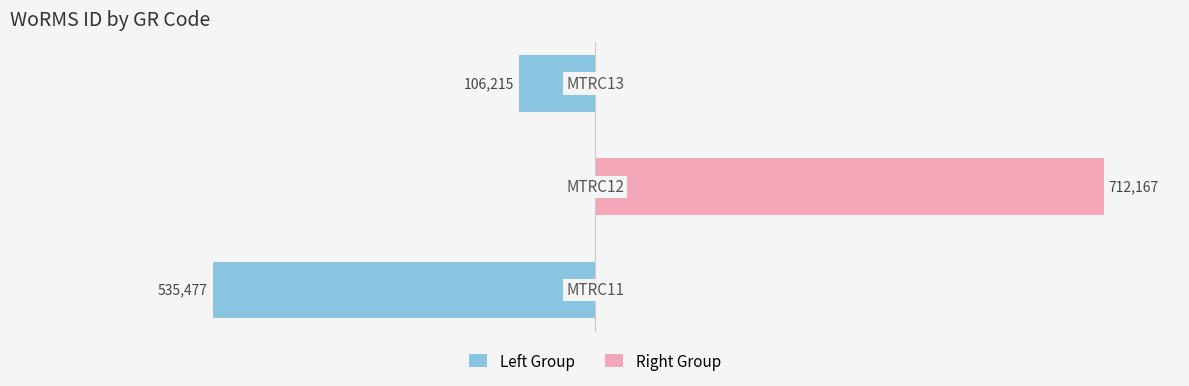

Count the number of categories in the chart.

3